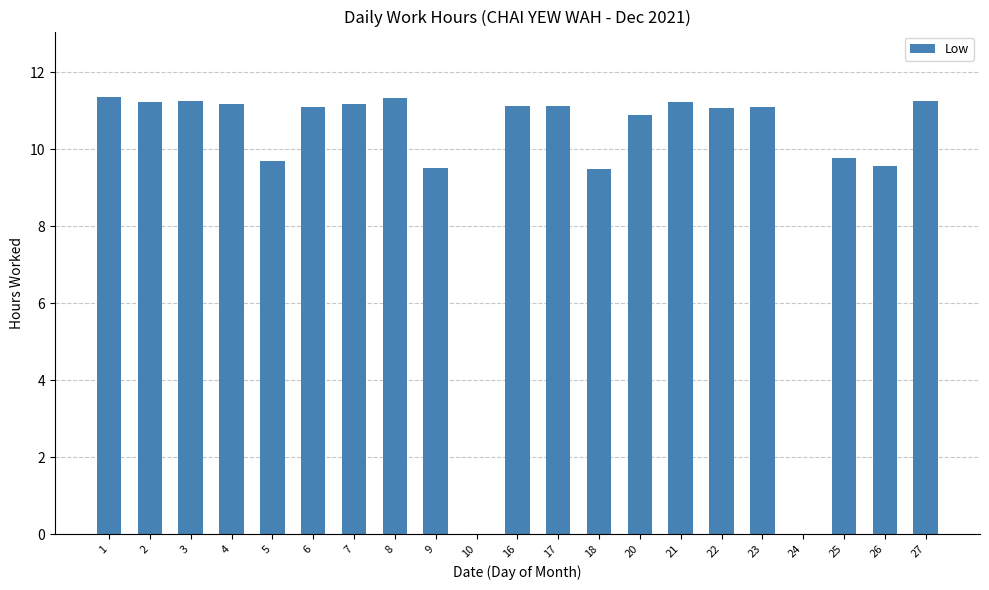

True or false: the data shows 11.1 at 17.

True